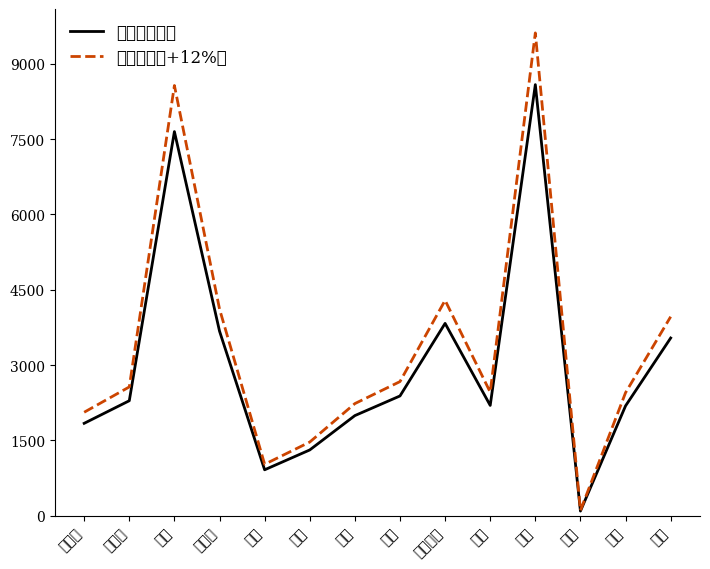

What position from the left is 白蜡?

3